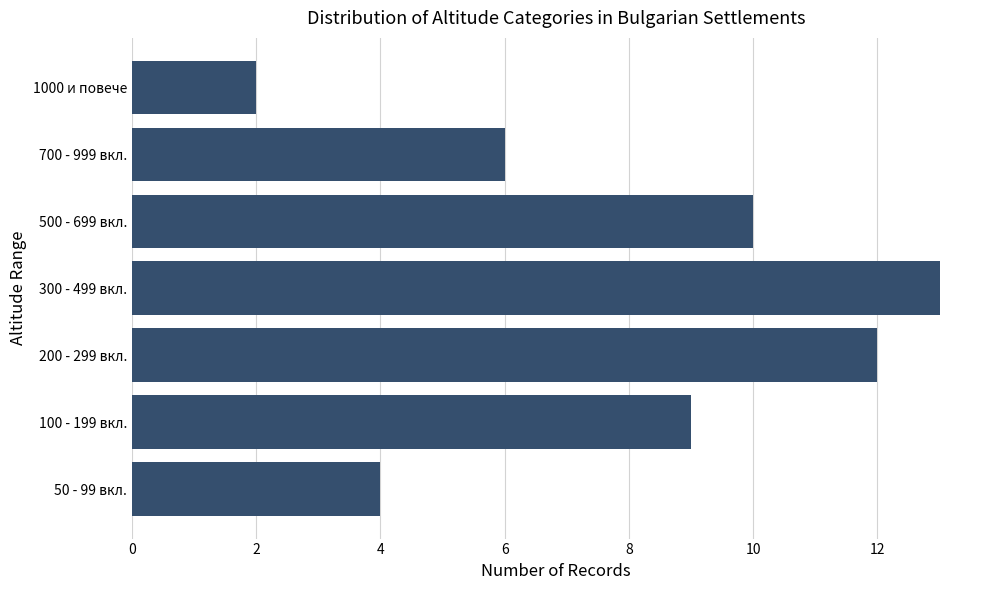

Rank the categories by value from lowest to highest.

1000 и повече, 50 - 99 вкл., 700 - 999 вкл., 100 - 199 вкл., 500 - 699 вкл., 200 - 299 вкл., 300 - 499 вкл.